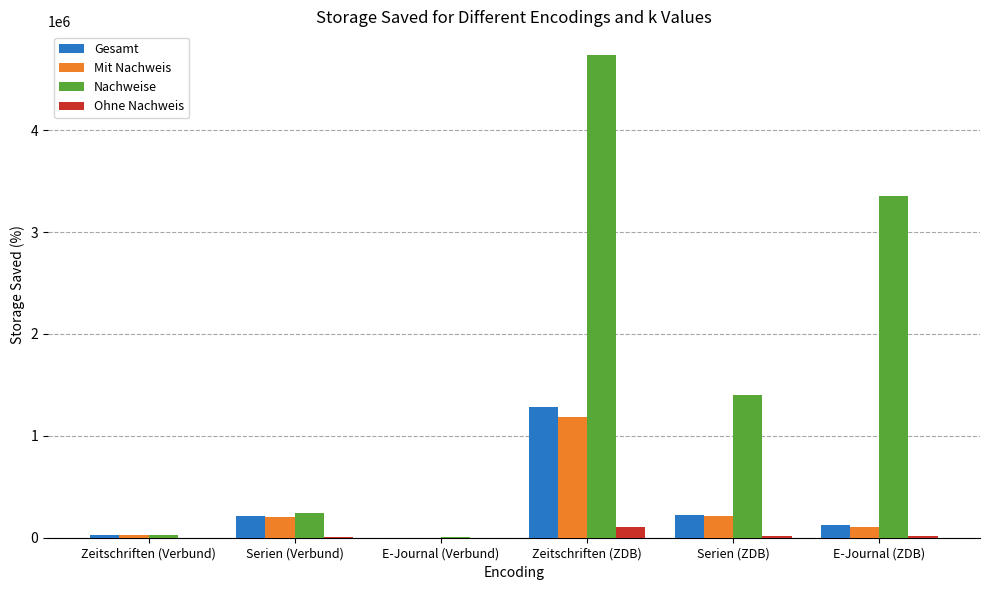

At which category does the chart reach its peak across all series?

Zeitschriften (ZDB)